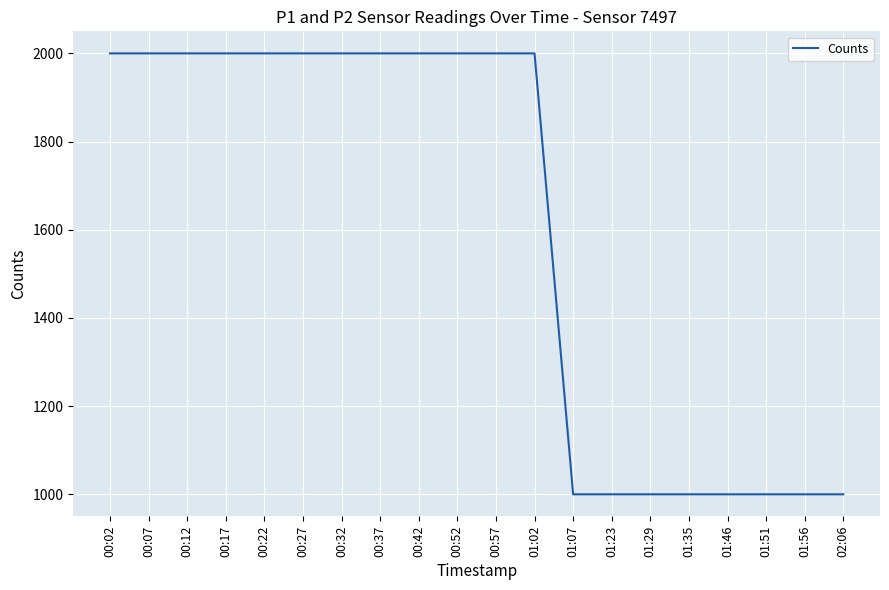

Reading left to right, extract all data points from this chart.

00:02=1999.9	00:07=1999.9	00:12=1999.9	00:17=1999.9	00:22=1999.9	00:27=1999.9	00:32=1999.9	00:37=1999.9	00:42=1999.9	00:52=1999.9	00:57=1999.9	01:02=1999.9	01:07=999.9	01:23=999.9	01:29=999.9	01:35=999.9	01:46=999.9	01:51=999.9	01:56=999.9	02:06=999.9